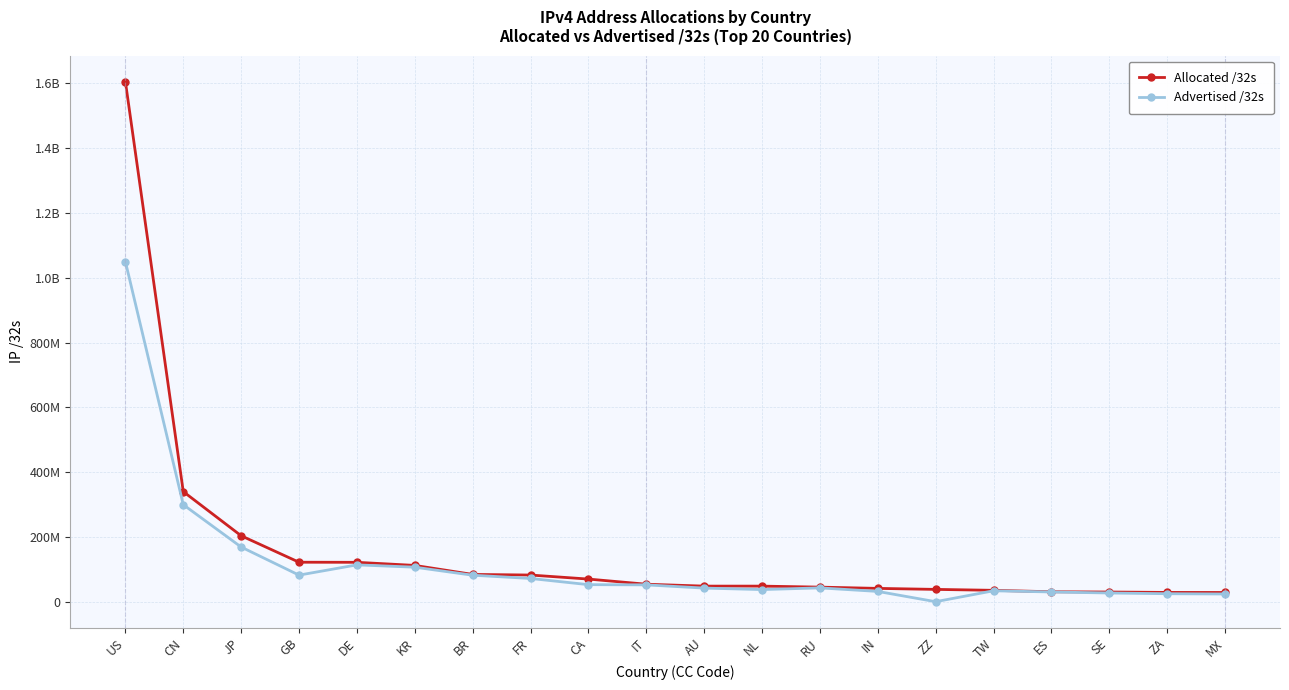

True or false: Allocated /32s and Advertised /32s cross at least once.

False